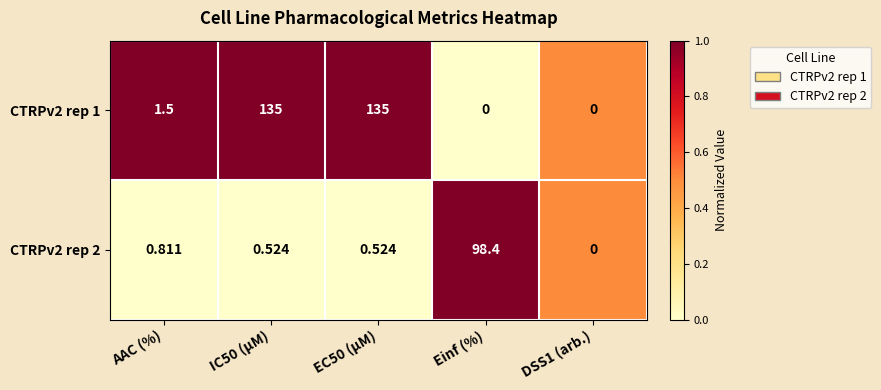

Count the number of categories in the chart.

5